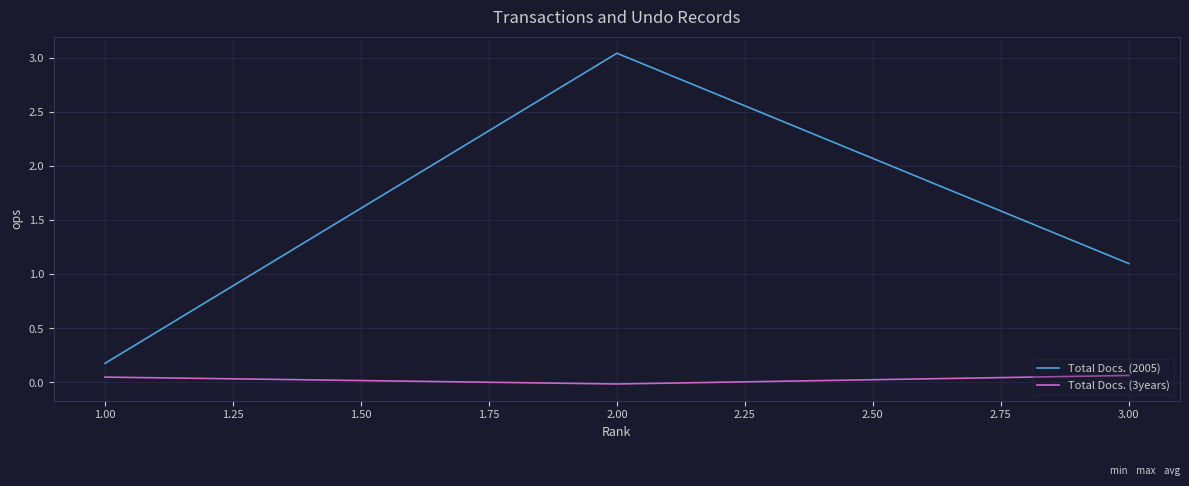

Which series has the widest spread of values?

Total Docs. (2005)